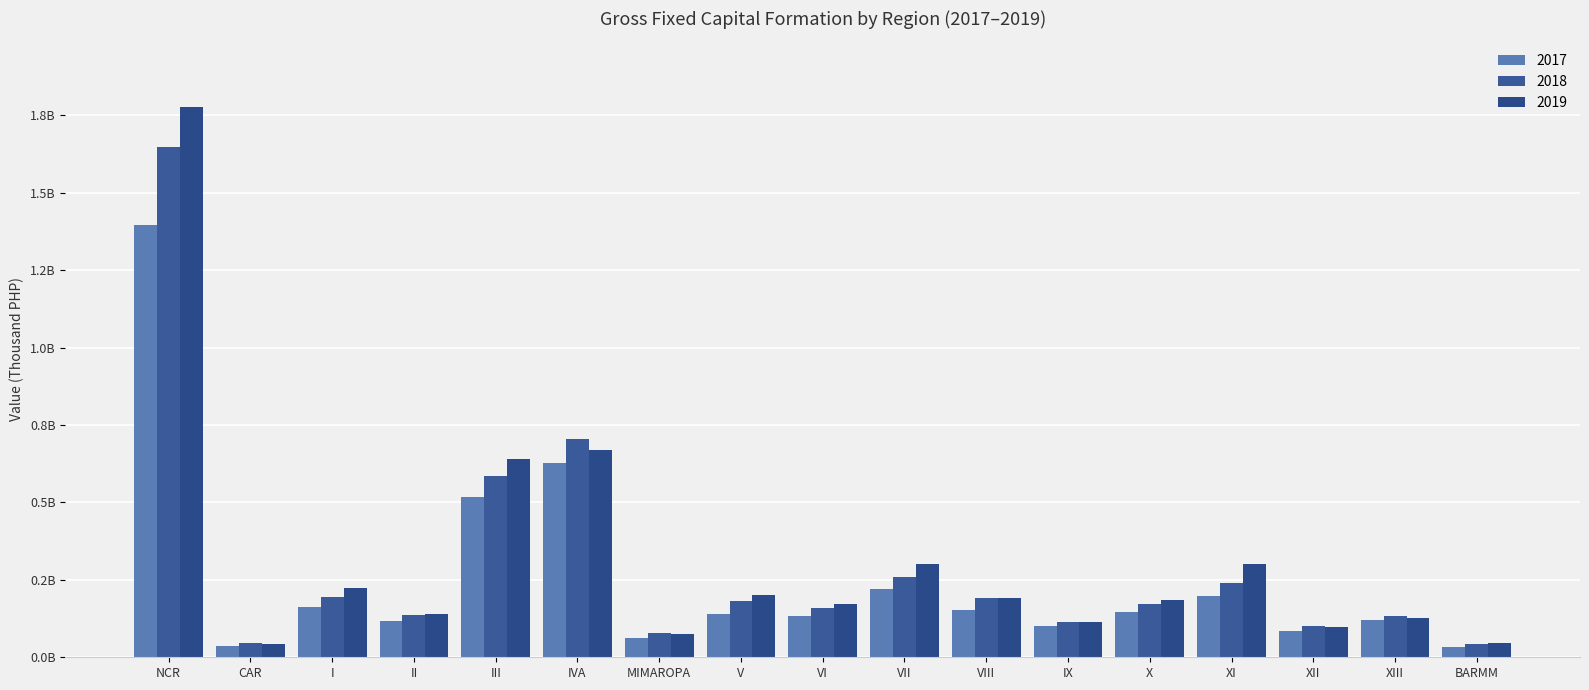

At which label does 2017 first exceed 140308855?

NCR